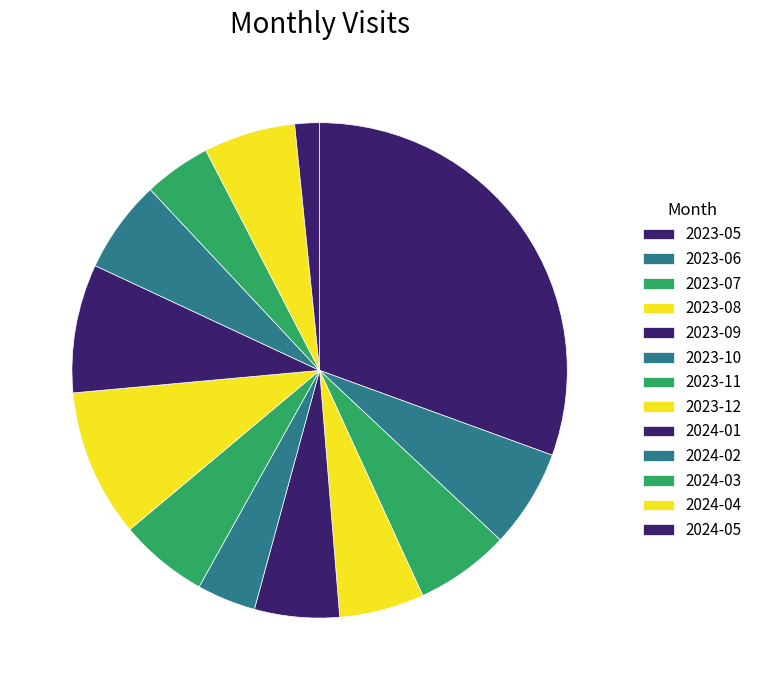

What percentage do 2023-12 and 2024-04 together represent?

15.6%